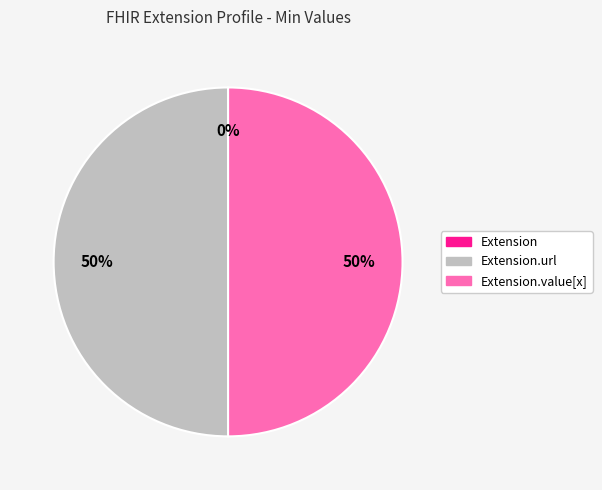

Which slice is the smallest?

Extension